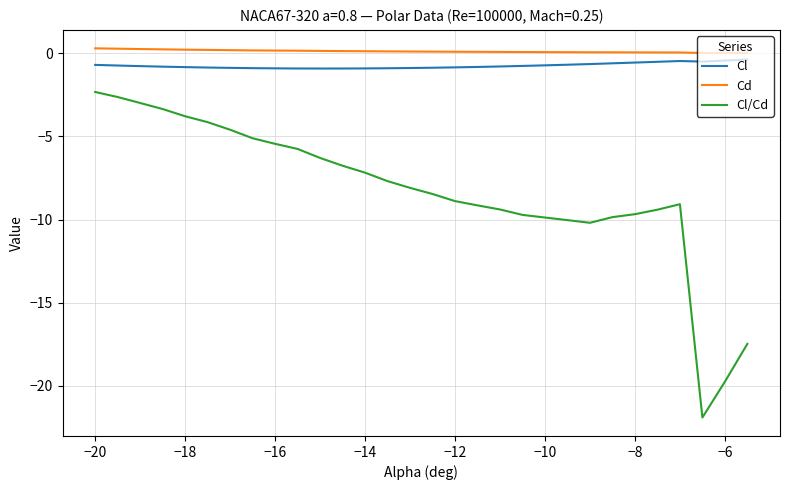

What is the minimum value shown in the chart?

-21.9